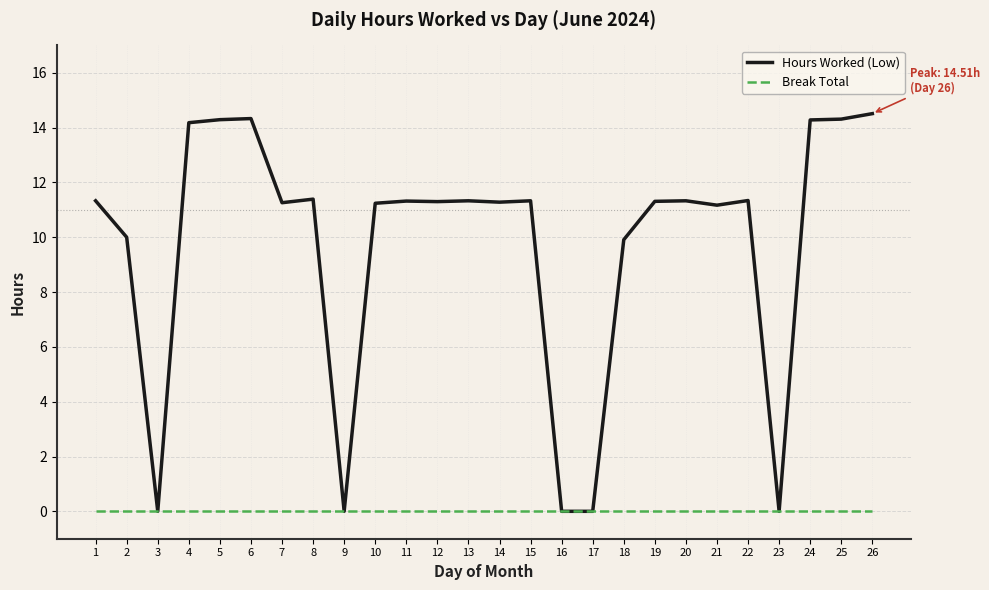

What is the greatest value displayed?

14.5